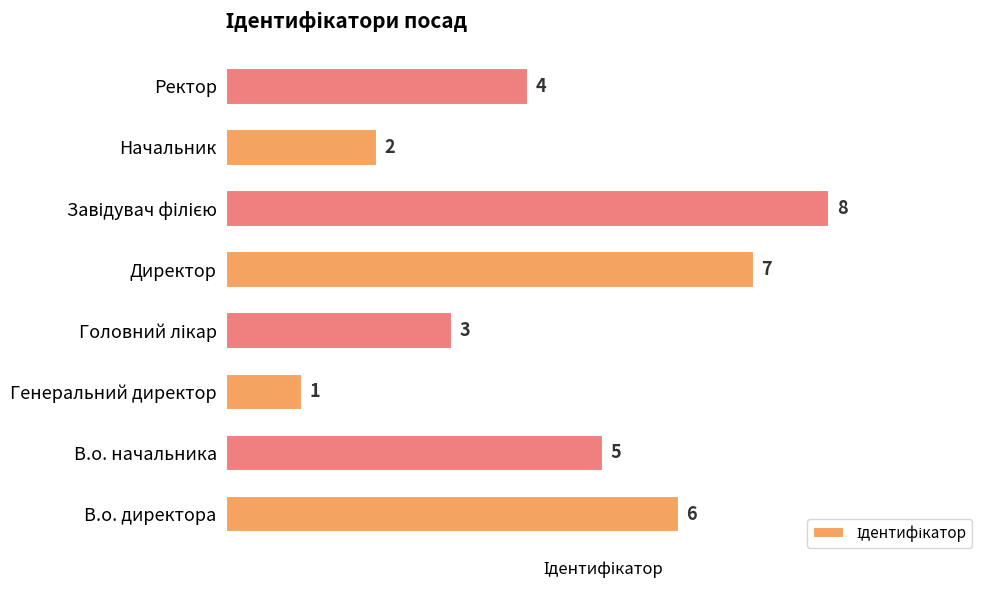

Count the number of data series in this chart.

1